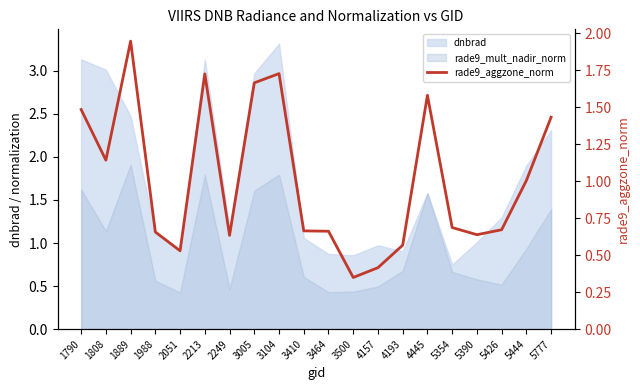

Where is the data nearest to the value 1?

5444